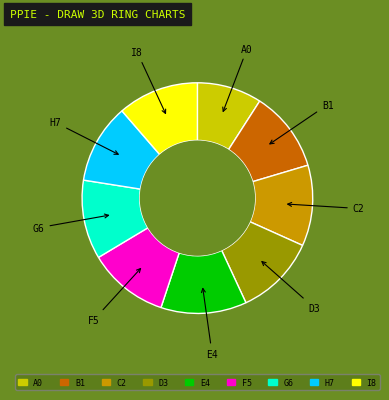

Is there a majority slice in this chart?

No